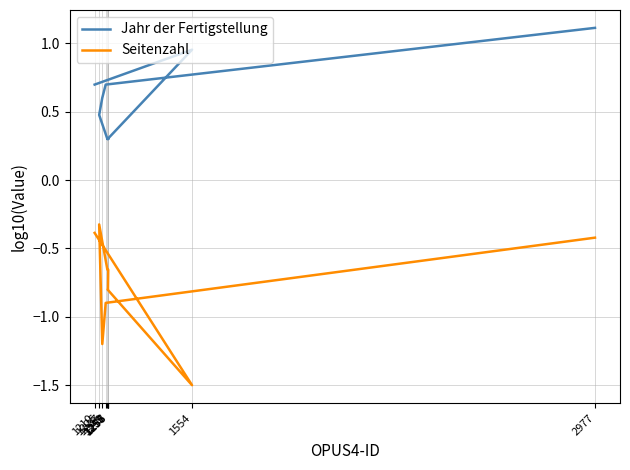

Reading right to left, extract all data points from this chart.

Jahr der Fertigstellung: 1.1	0.7	0.6	0.5	0.3	0.3	0.3	0.3	1.0	0.7
Seitenzahl: -0.4	-0.9	-1.2	-0.3	-0.7	-0.7	-0.8	-0.8	-1.5	-0.4